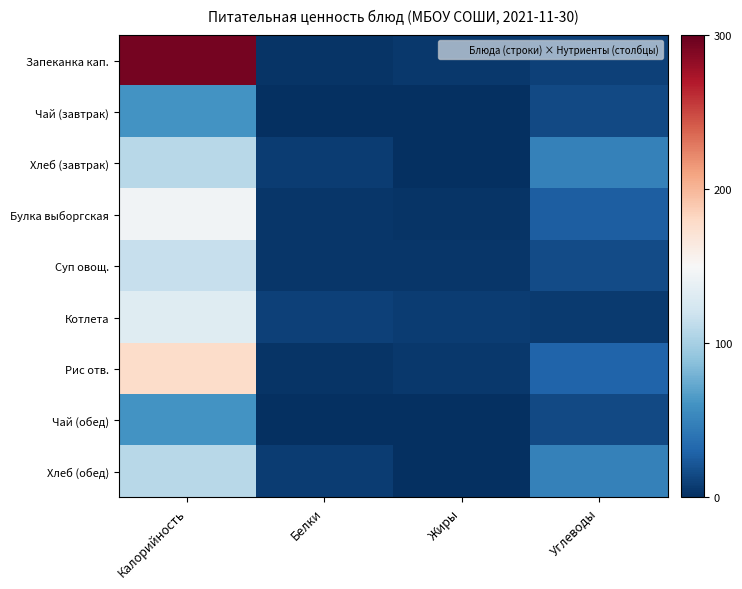

Which category has the highest value across all series?

Калорийность